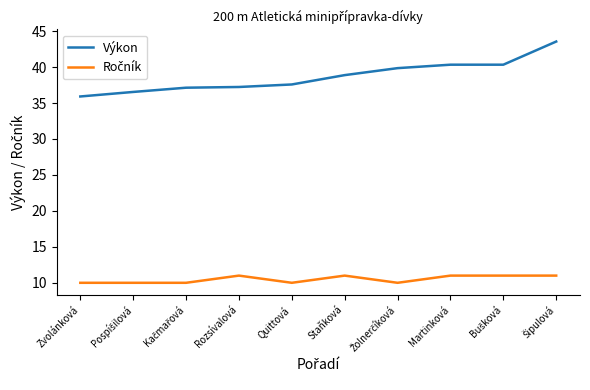

Which series changed the most between Zvolánková and Staňková?

Výkon